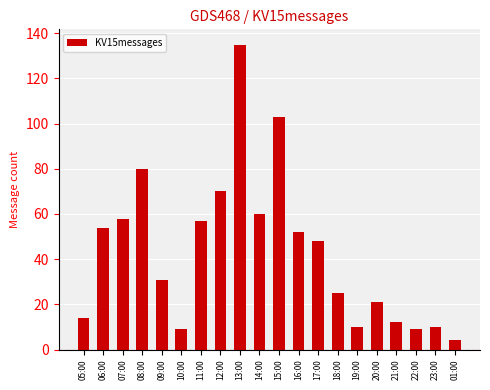

What is the ratio of the value at 16:00 to the value at 11:00?

0.9